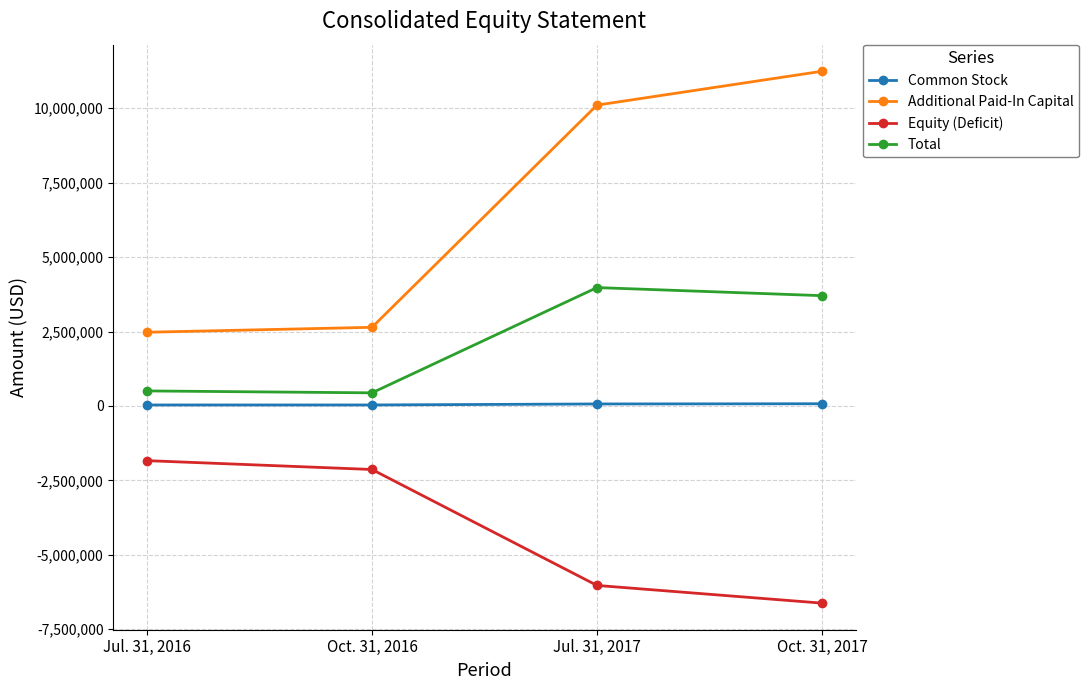

Which series has the largest range (max minus min)?

Additional Paid-In Capital